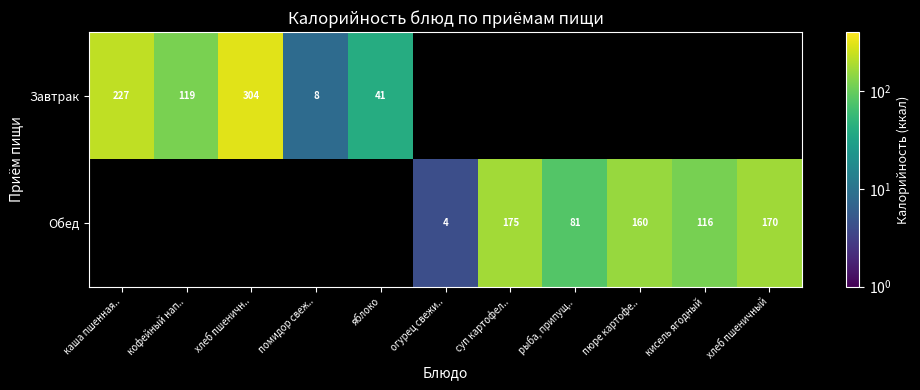

At how many categories does at least one series exceed 199?

2